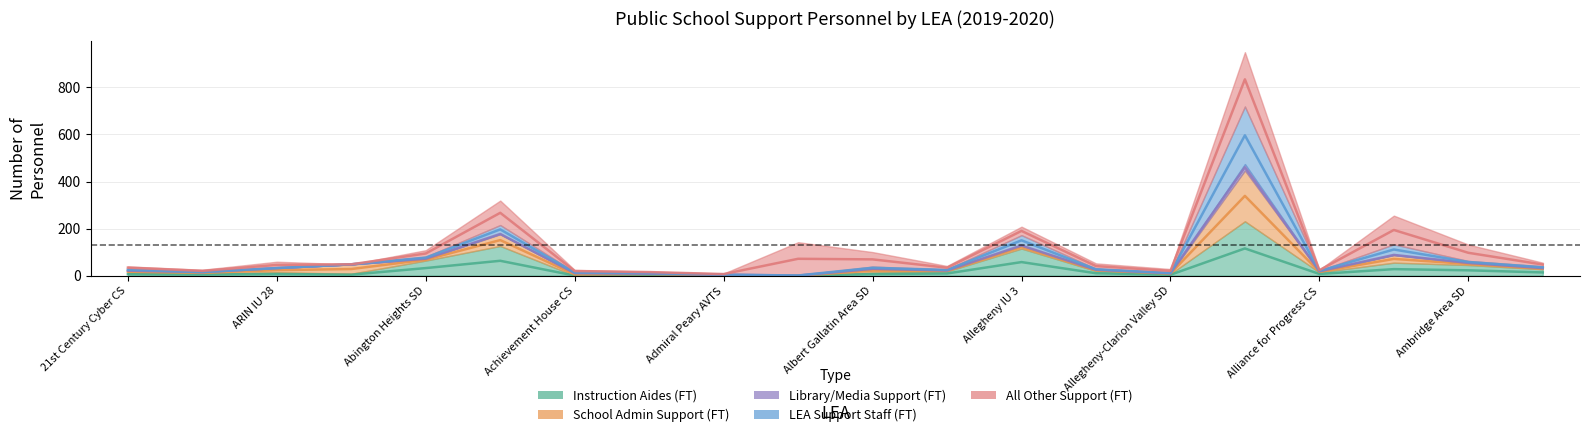

What is the spread (max minus min) of values at Allegheny Valley SD?

30.5